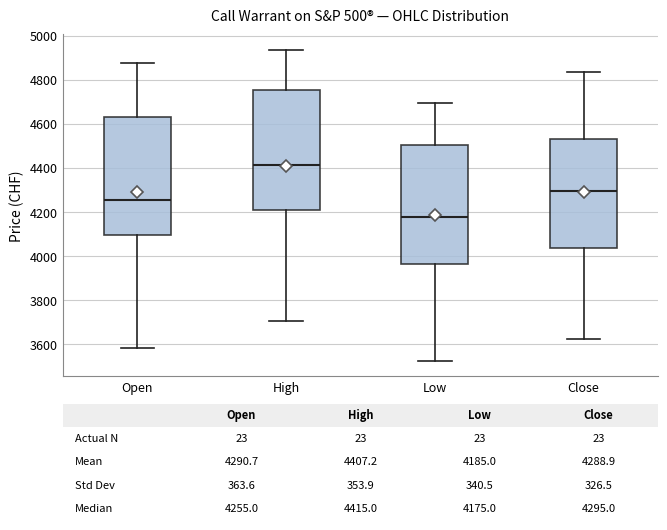

Which box has the highest median line?

High